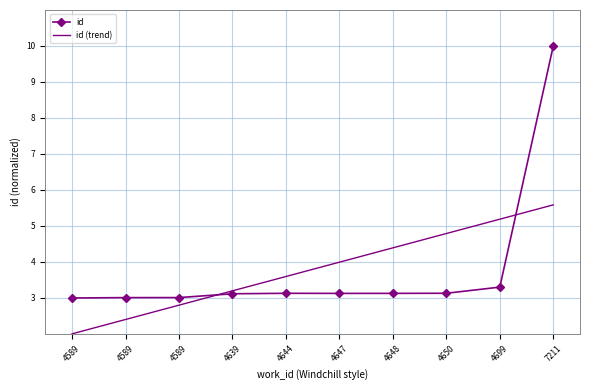

What are all the series names shown in the legend?

id, id (trend)